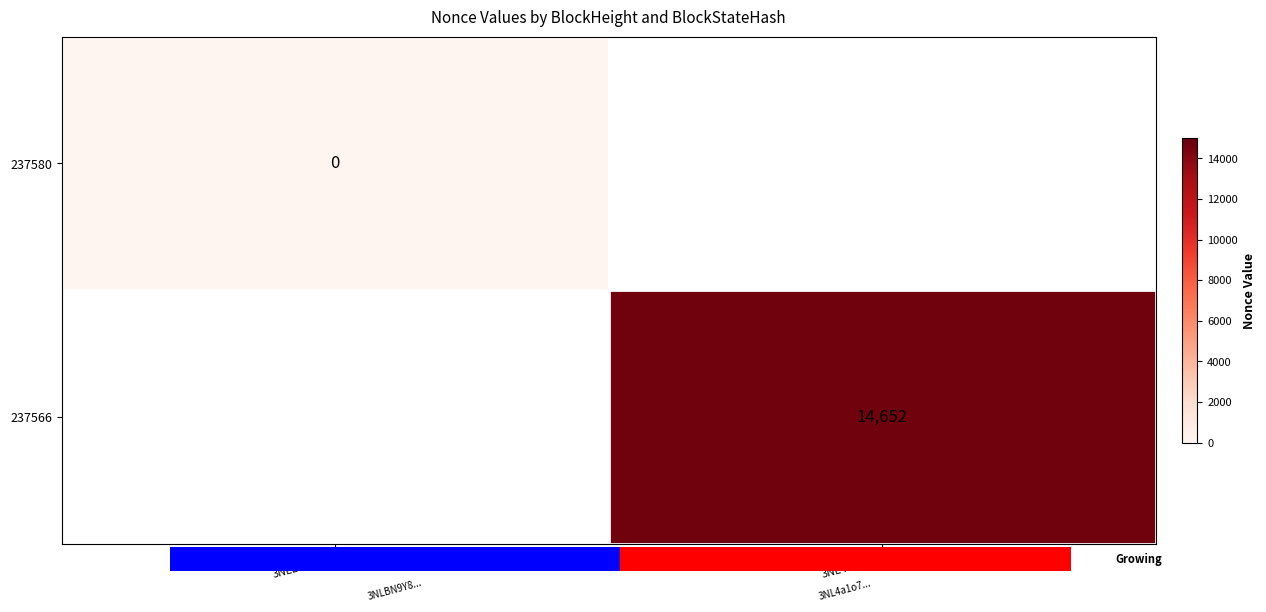

Rank the categories by 237580 value from highest to lowest.

3NLBN9Y8..., 3NL4a1o7...